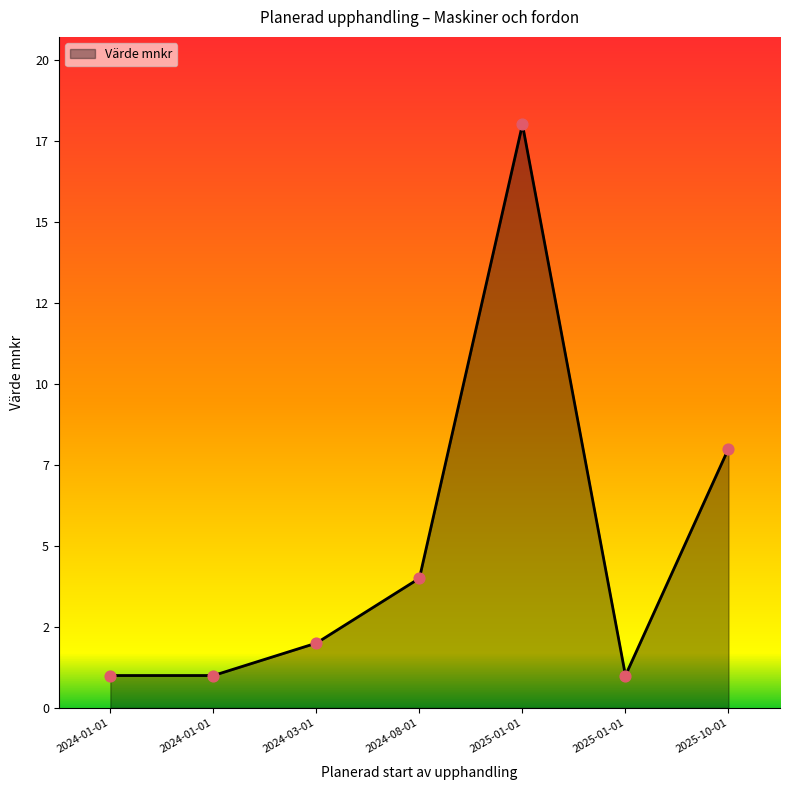

Approximately how many times larger is the value at 2024-03-01 compared to 2025-01-01?

0.1